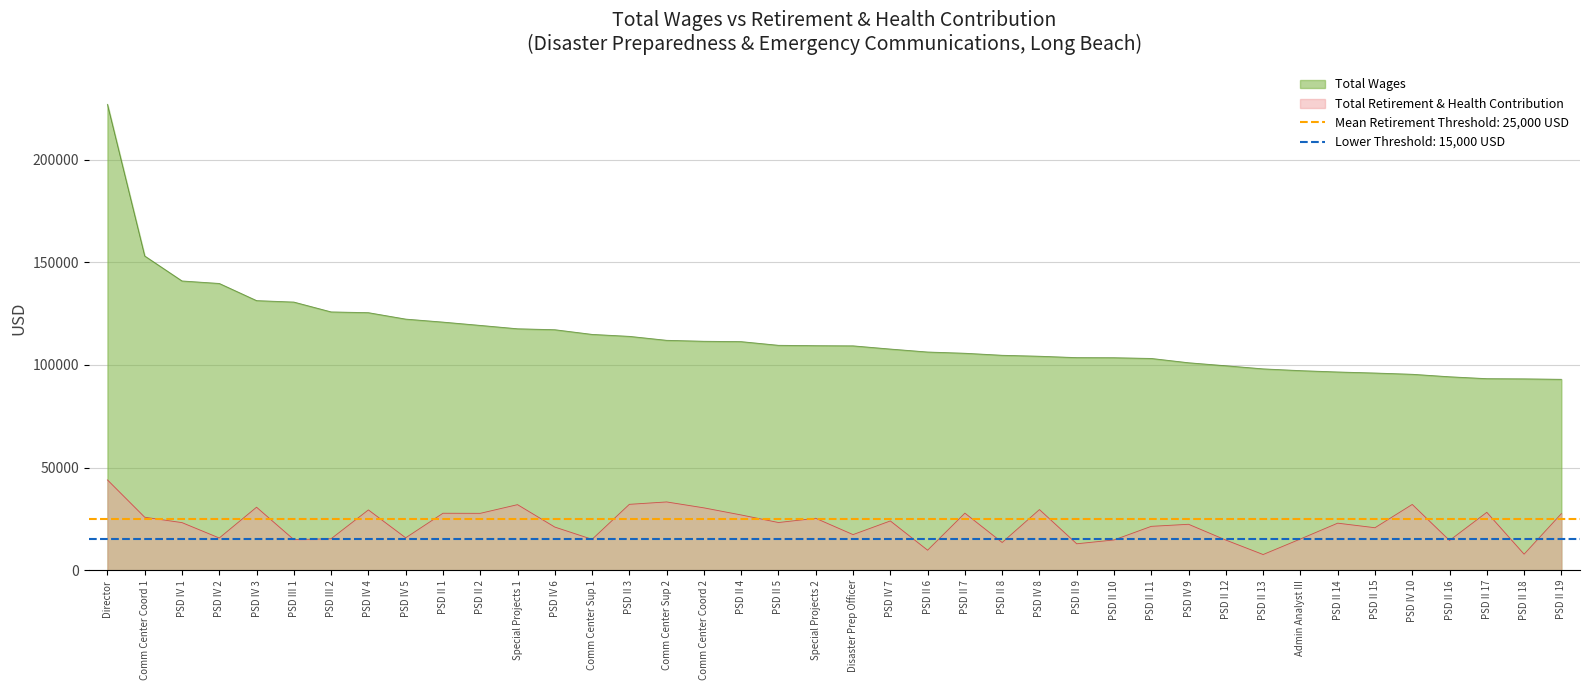

The value of Total Wages at PSD II 10 is 138562. True or false?

False